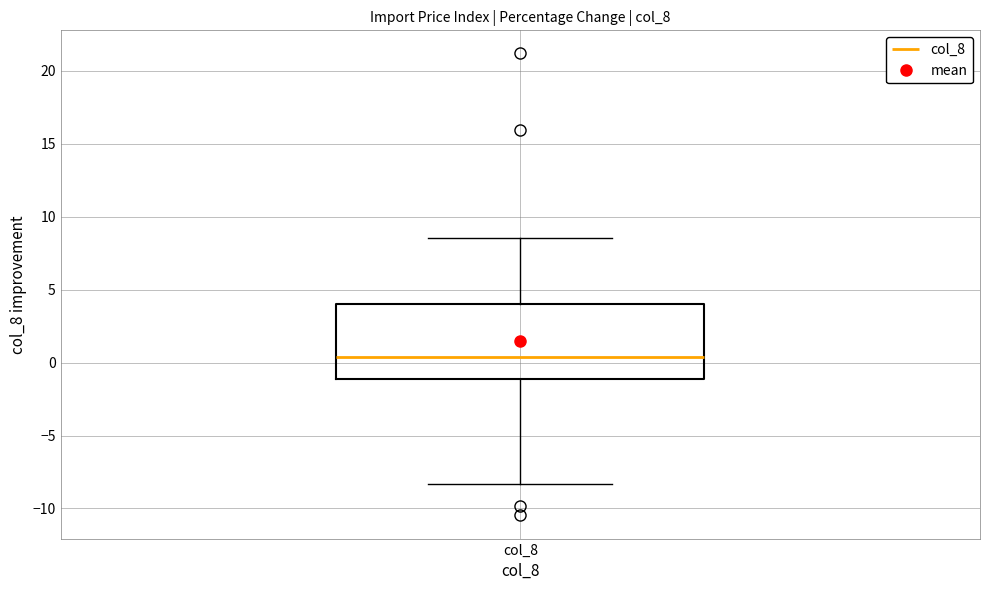

Where does the upper whisker of the box for col_8 end on the y-axis? The values are not printed on the chart, so give them approximately, as read against the axis.

8.5